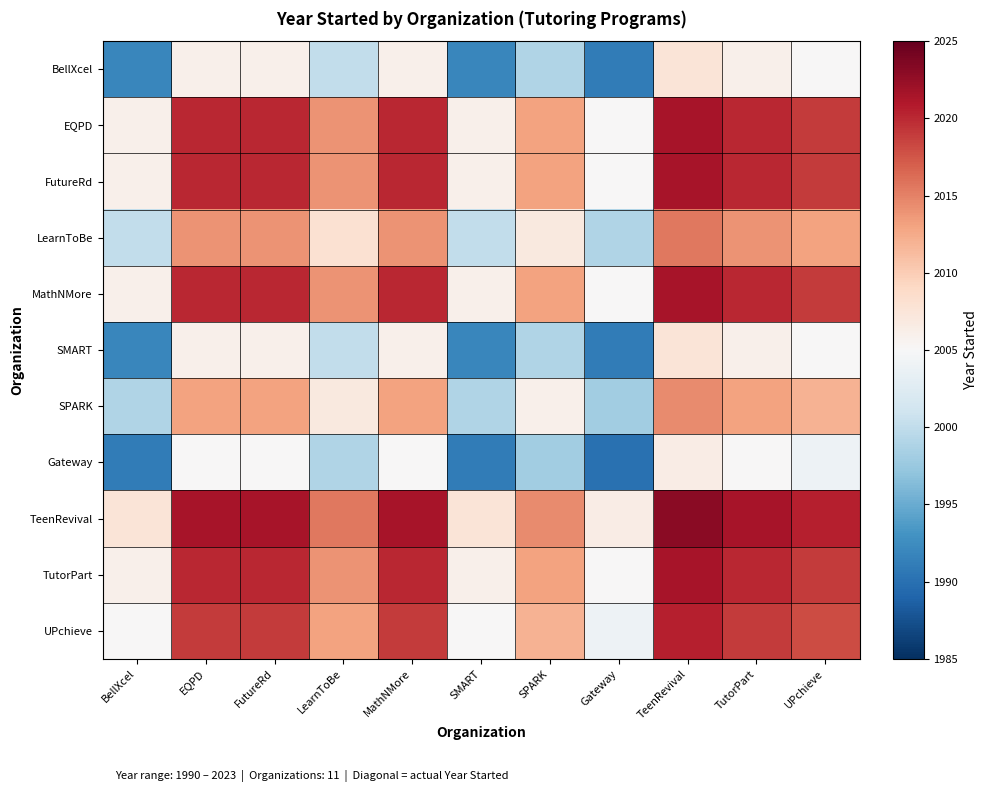

Which series has the largest range (max minus min)?

BellXcel